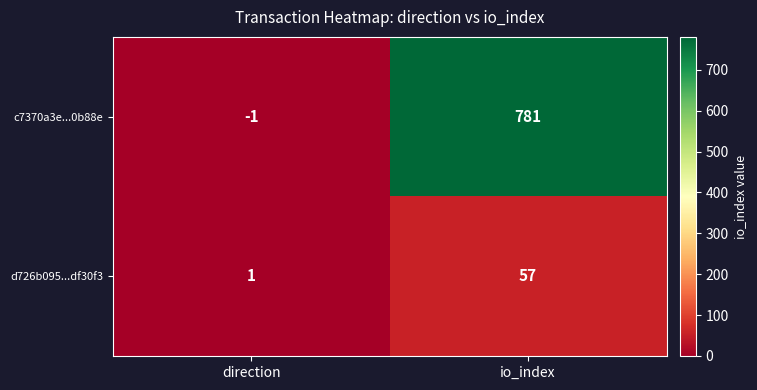

The value of c7370a3e...0b88e at io_index is 366. True or false?

False